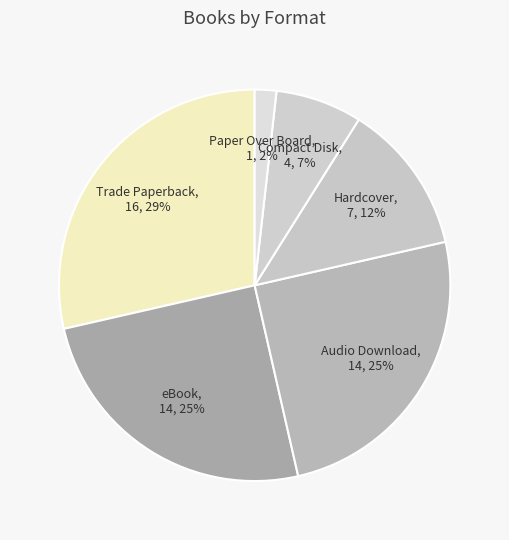

Does any single category account for the majority?

No